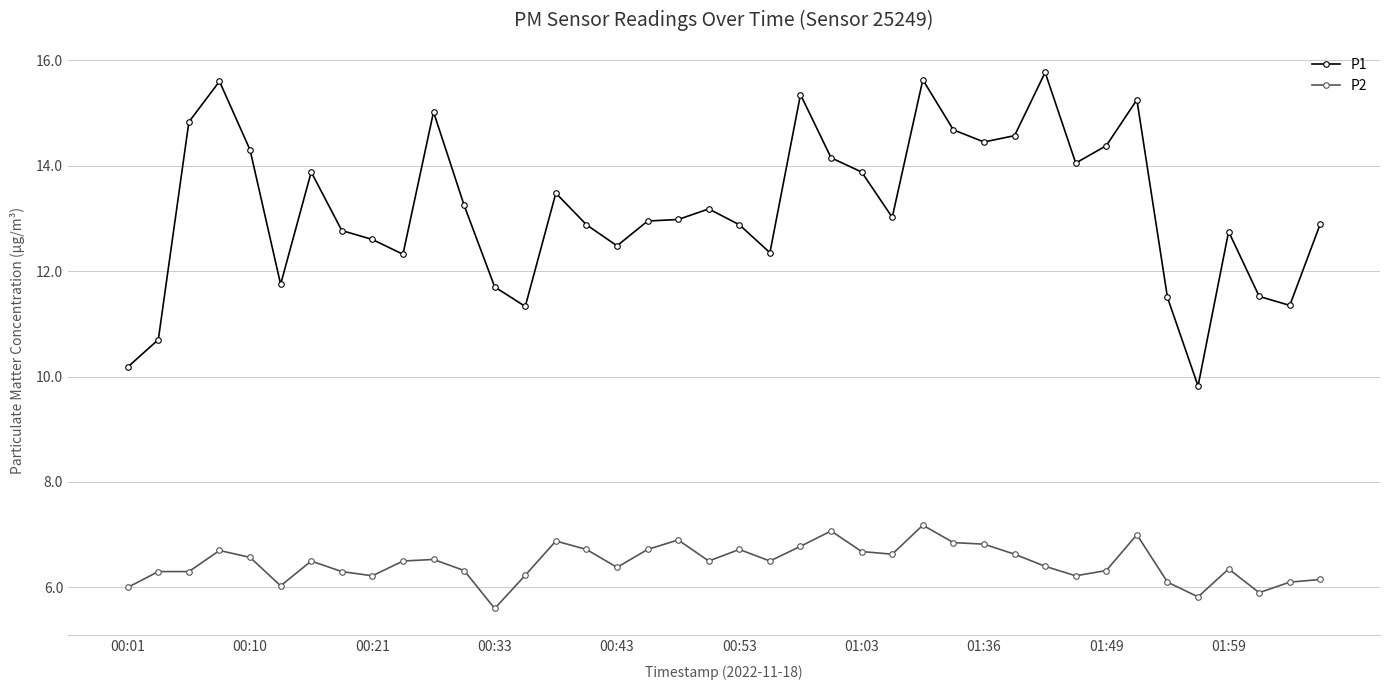

True or false: P1 has more than 1 points higher than both neighbors.

True